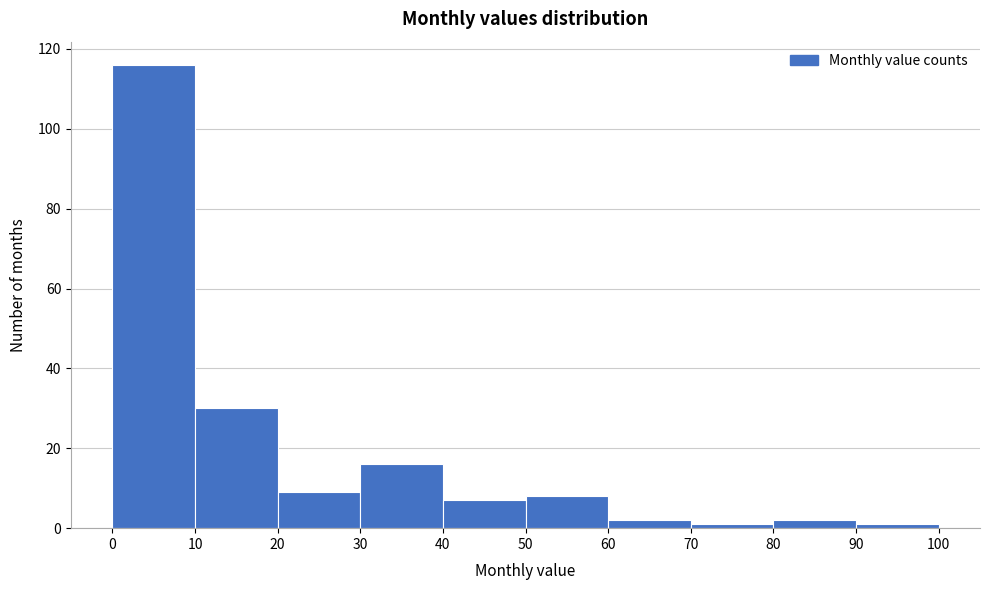

Reading left to right, list every bar in this chart as the range it spans on the x-axis followed by its height. The values are not printed on the chart, so give them approximately, as read against the axis.

0 to 10: 116
10 to 20: 30
20 to 30: 10
30 to 40: 16
40 to 50: 8
50 to 60: 8
60 to 70: 2
70 to 80: under 2
80 to 90: 2
90 to 100: under 2